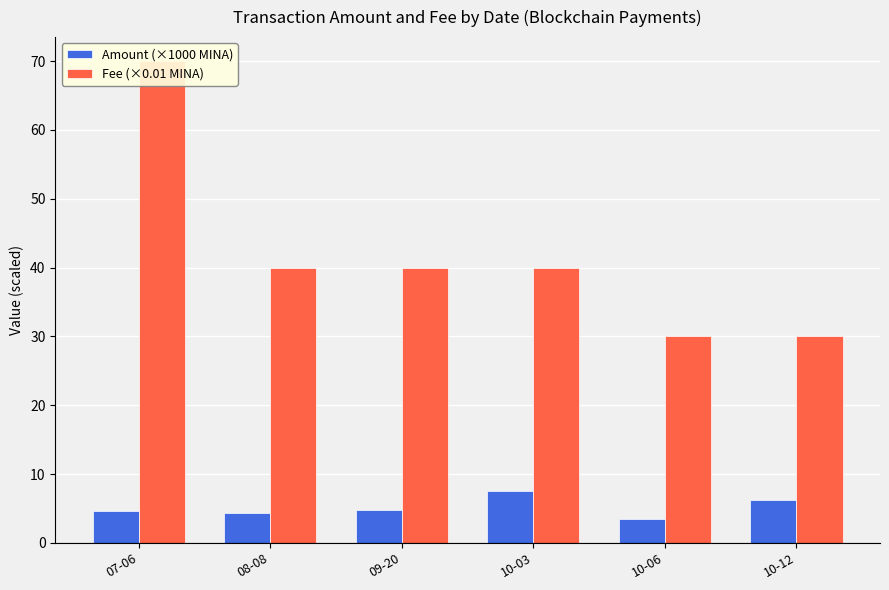

Where is Amount (×1000 MINA) nearest to the value 5?

09-20